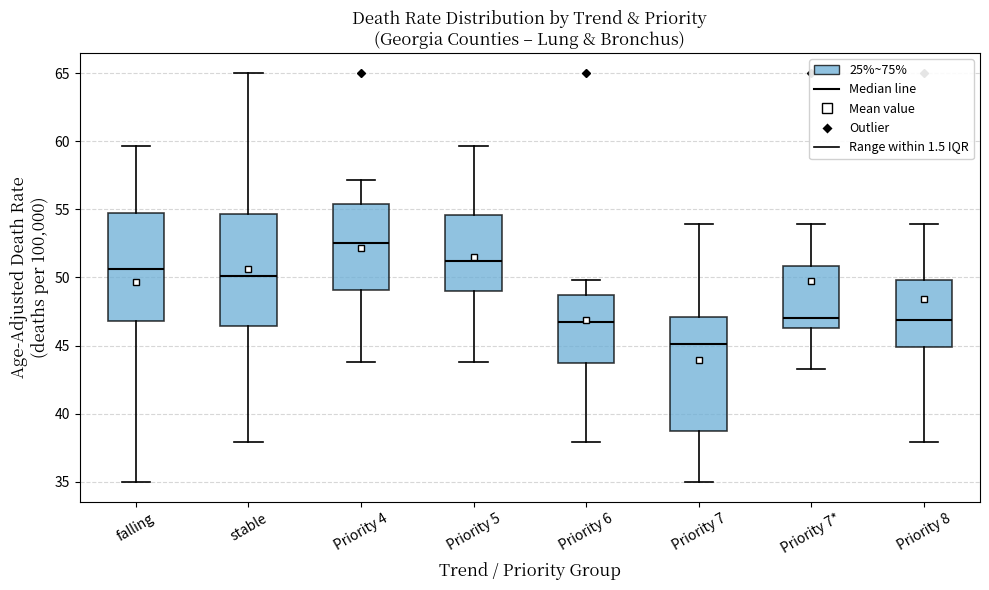

Which box's median line is the highest?

Priority 4